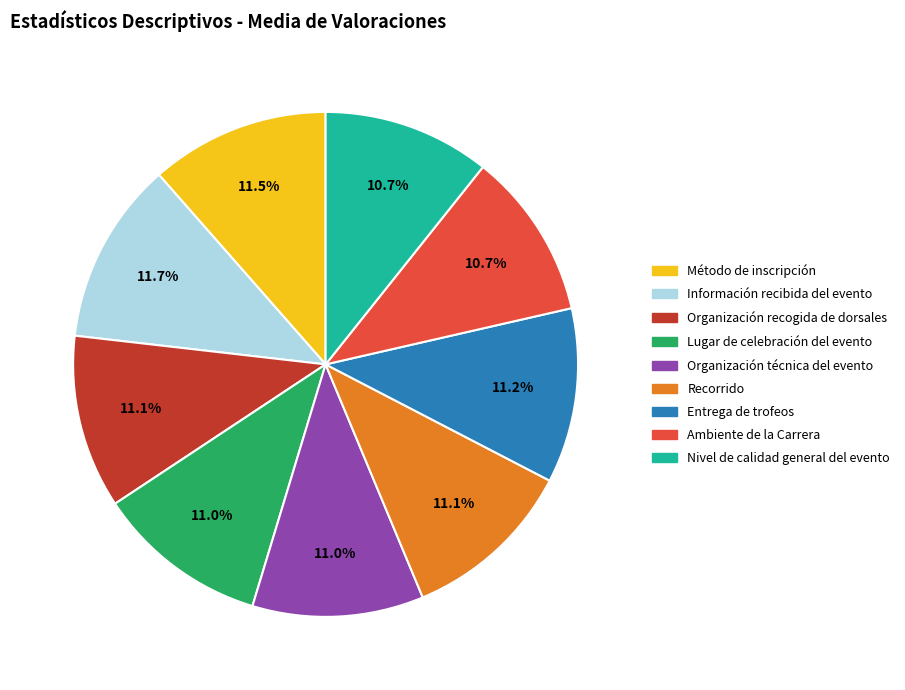

How many slices are in this pie chart?

9